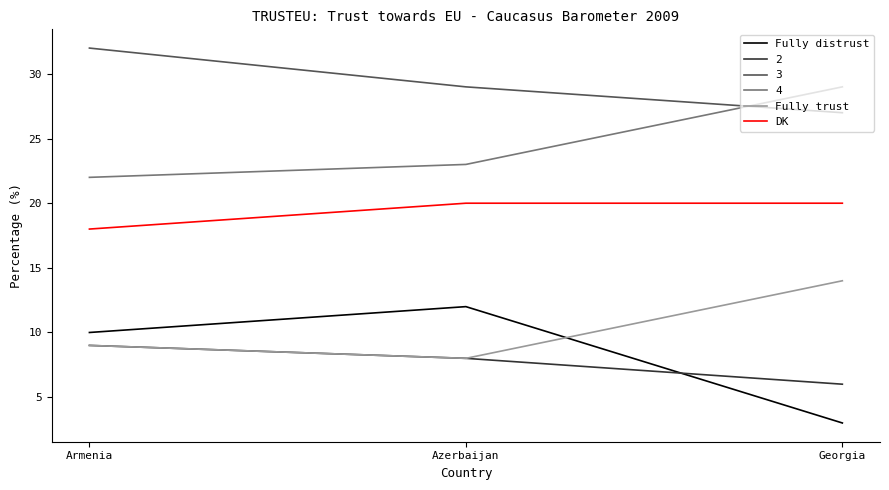

What is the sum of the Fully distrust values at Armenia and Georgia?

13